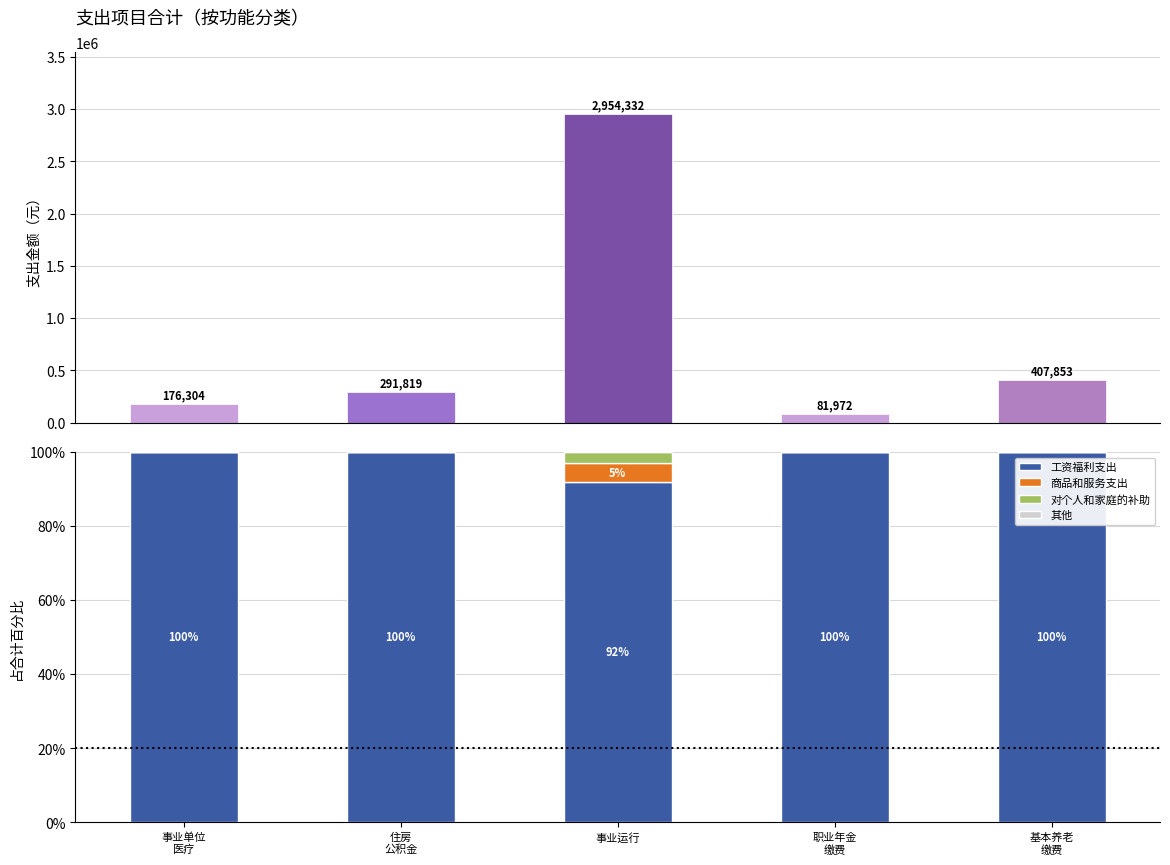

Between 事业单位
医疗 and 住房
公积金, which series saw the biggest shift?

合计